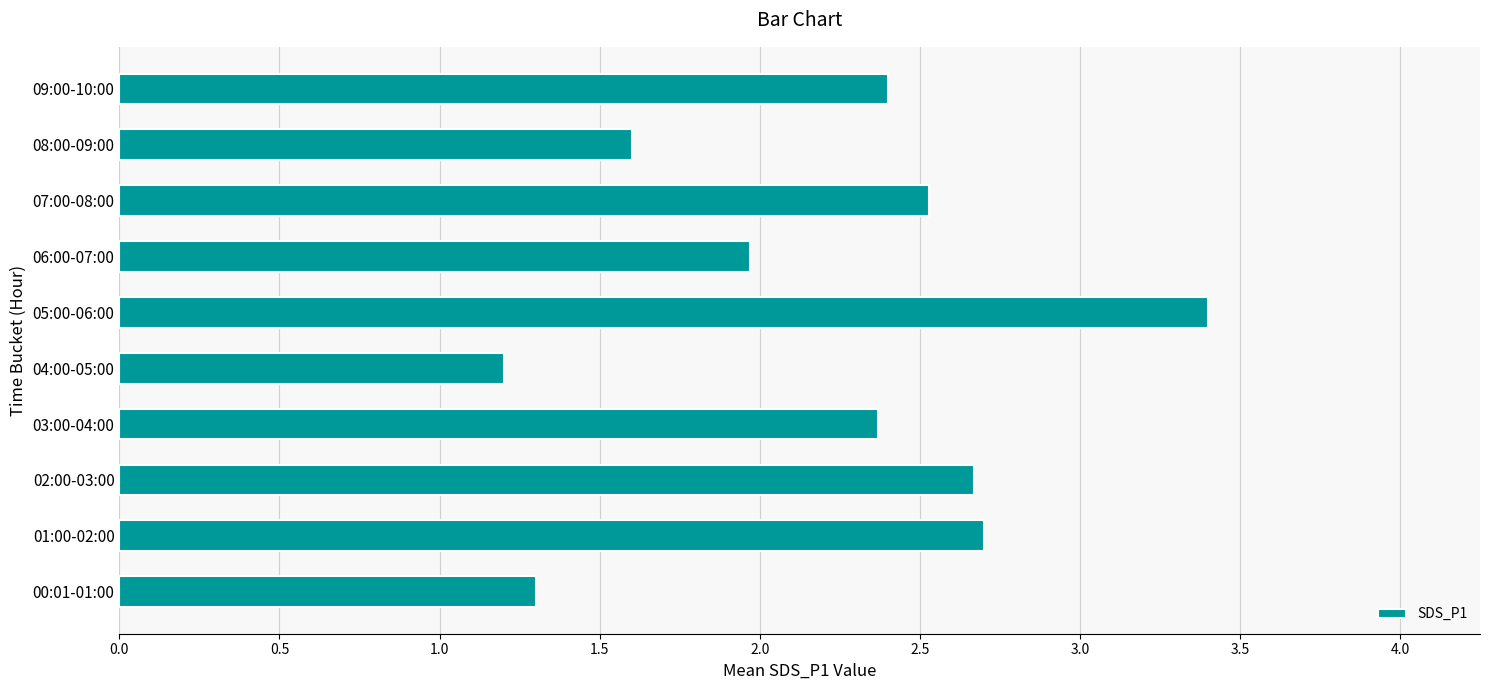

Where is the data nearest to the value 2?

06:00-07:00